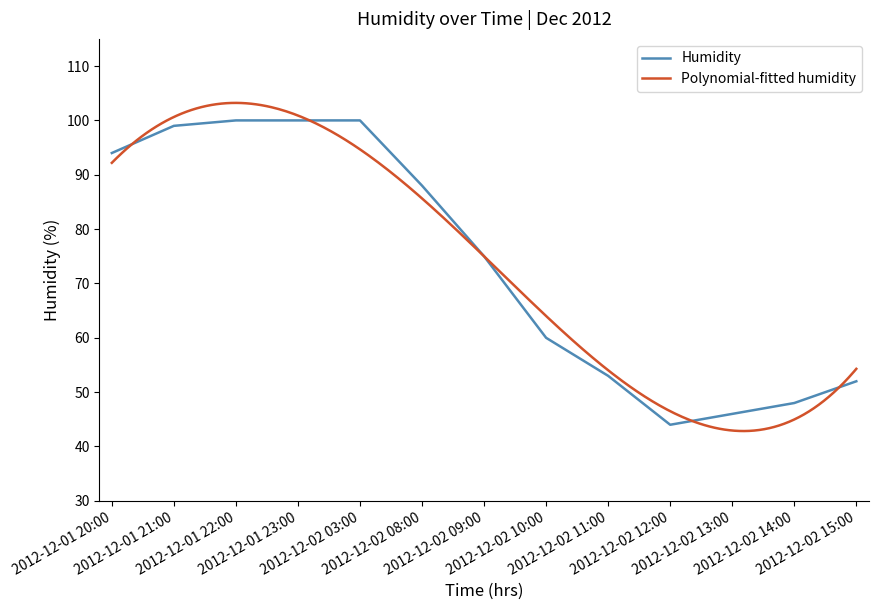

What is the value of the 7th point from the left?

75